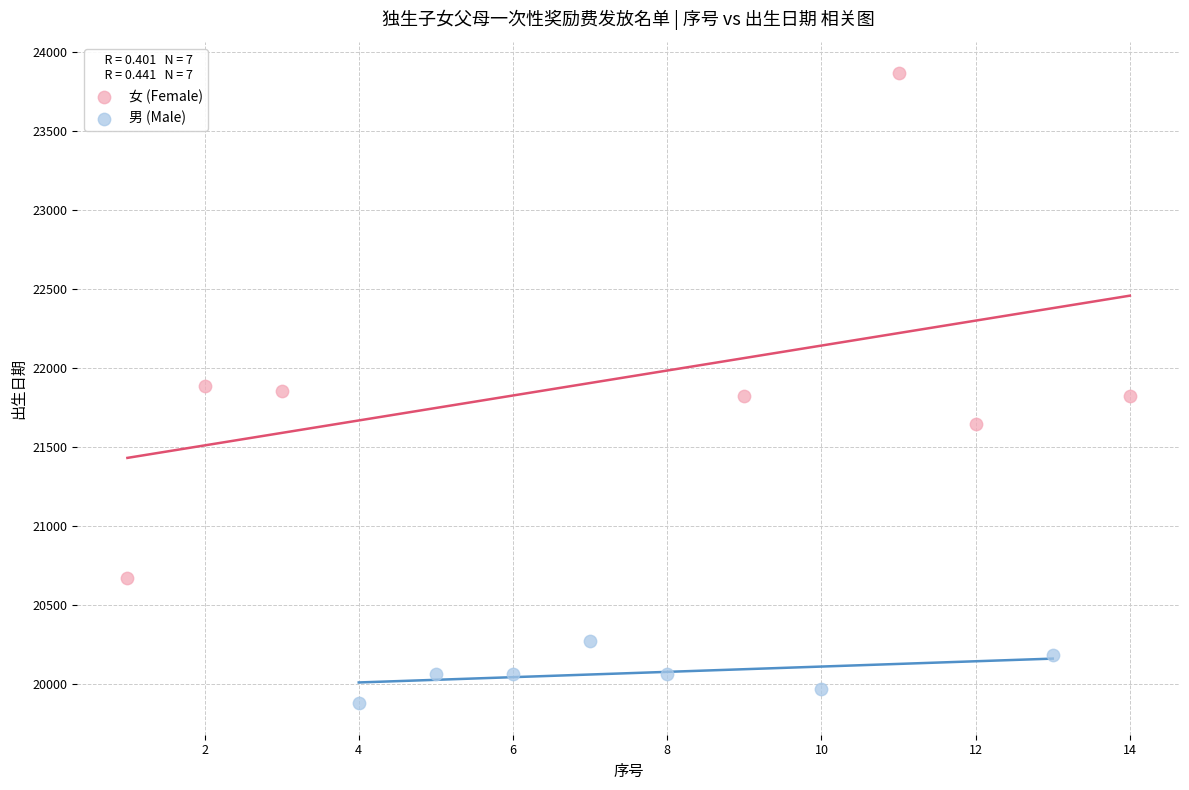

Which series contains the highest Y value?

女 (Female)